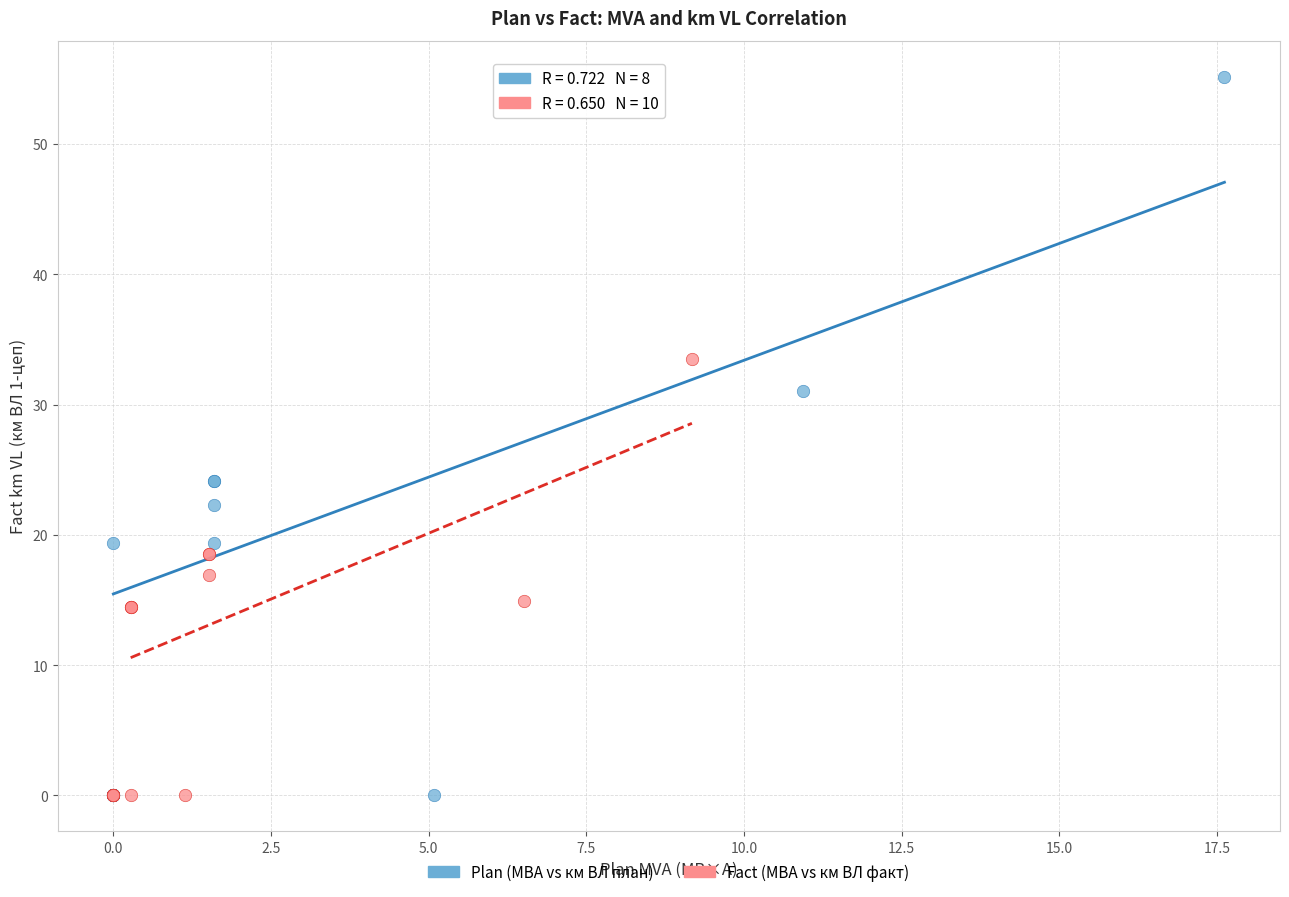

Which series reaches the maximum Y coordinate?

Plan (МВА vs км ВЛ план)